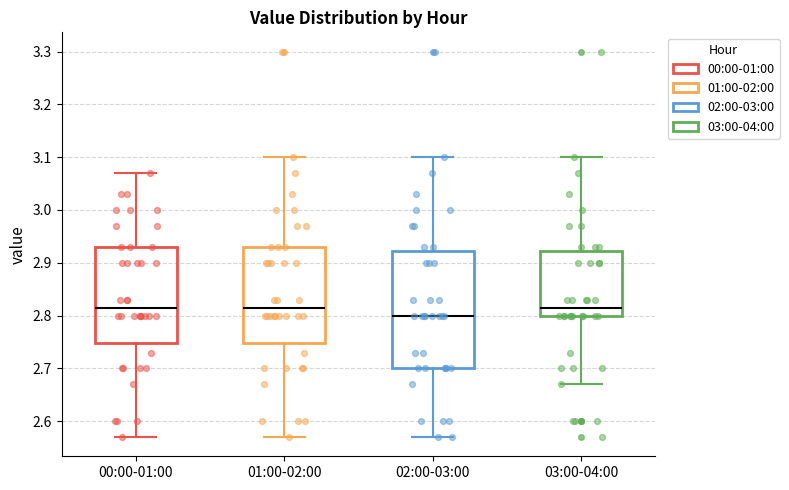

Reading left to right, transcribe this box plot: for each box, give where its median line is, the range the box spans, and where its two whiskers end, as read against the y-axis. The values are not printed on the chart, so give them approximately, as read against the axis.

00:00-01:00: median 2.82, box 2.75 to 2.93, whiskers 2.57 to 3.07
01:00-02:00: median 2.82, box 2.75 to 2.93, whiskers 2.57 to 3.10
02:00-03:00: median 2.80, box 2.70 to 2.92, whiskers 2.57 to 3.10
03:00-04:00: median 2.82, box 2.80 to 2.92, whiskers 2.67 to 3.10